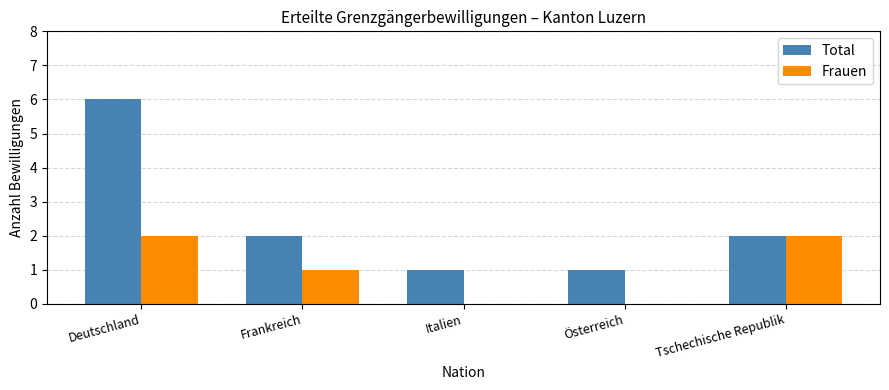

Reading left to right, what are all the values shown in this chart?

Total: 6	2	1	1	2
Frauen: 2	1	0	0	2